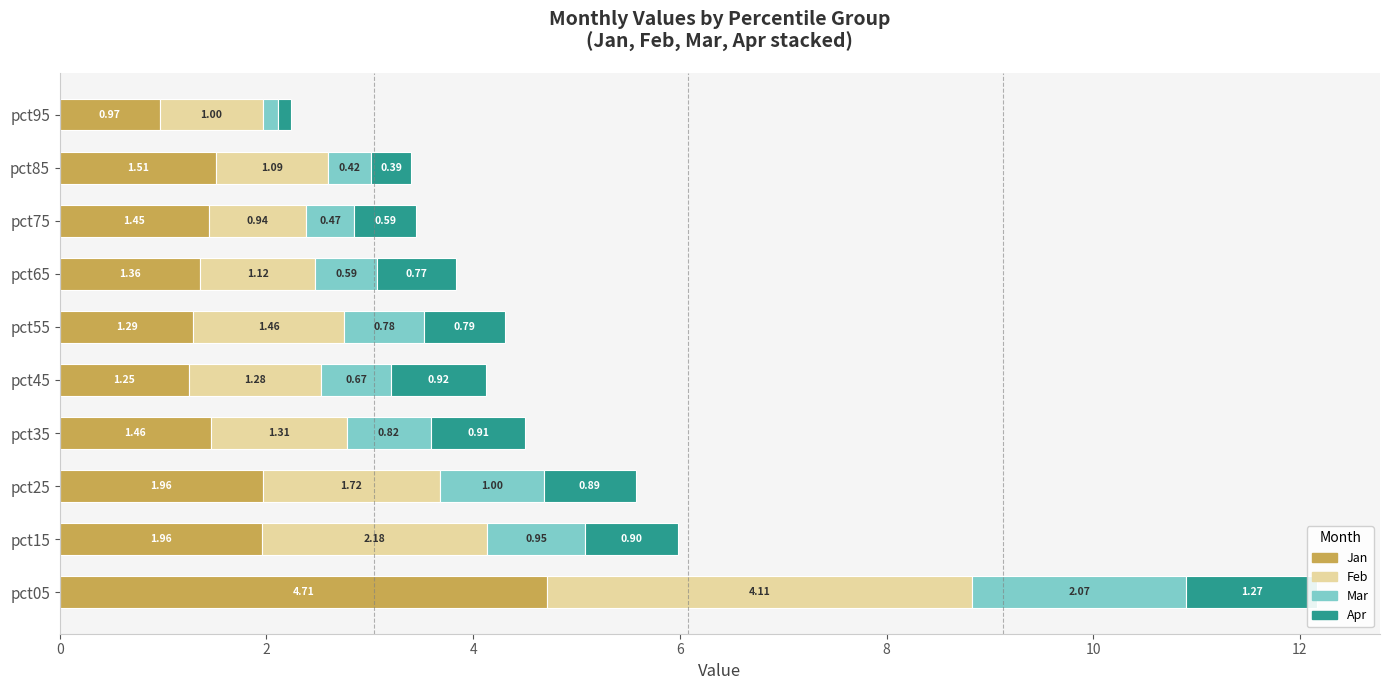

How many categories are shown in the chart?

10